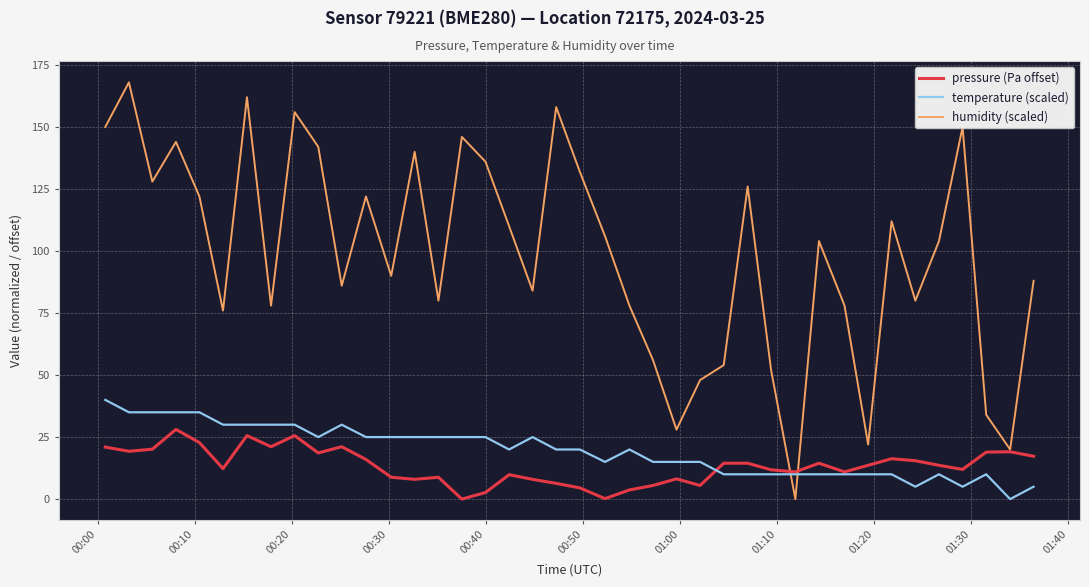

Which series has the widest spread of values?

humidity (scaled)